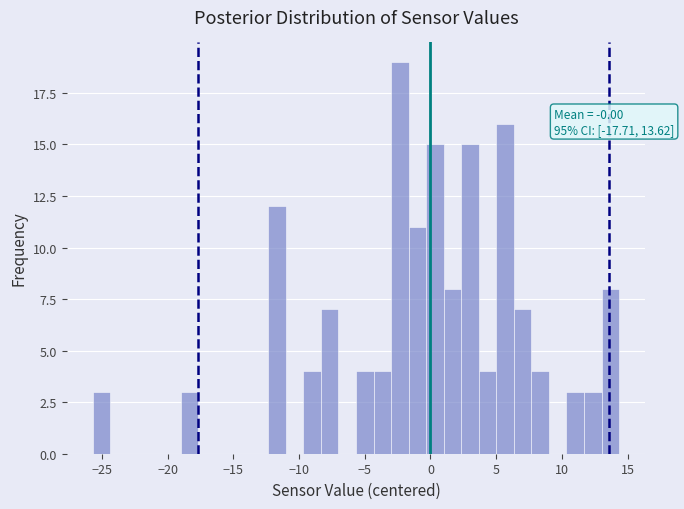

Around what value on the x-axis is the tallest bar? Give the approximate position of its centre, as read against the axis.

-2.5